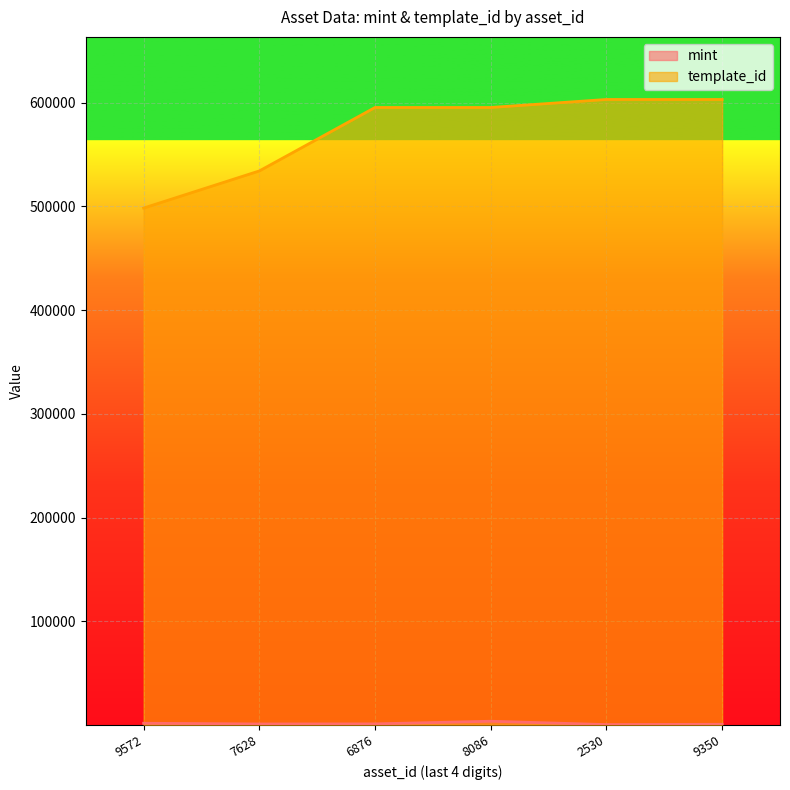

Does the chart display data point markers on the line(s)?

No